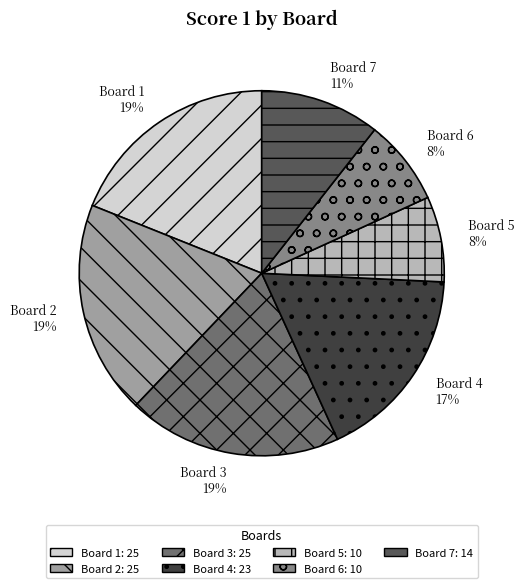

To the nearest percent, what is the average slice percentage?

14%